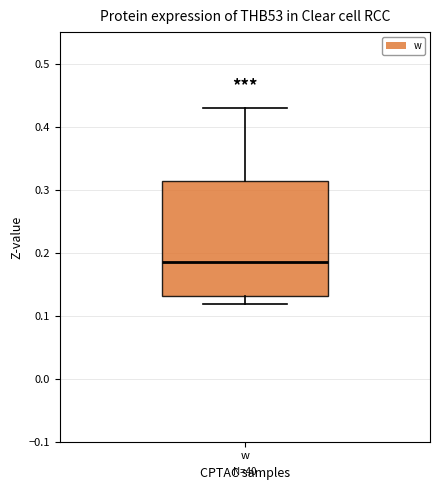

Where does the upper whisker of the box for w end on the y-axis? The values are not printed on the chart, so give them approximately, as read against the axis.

0.43